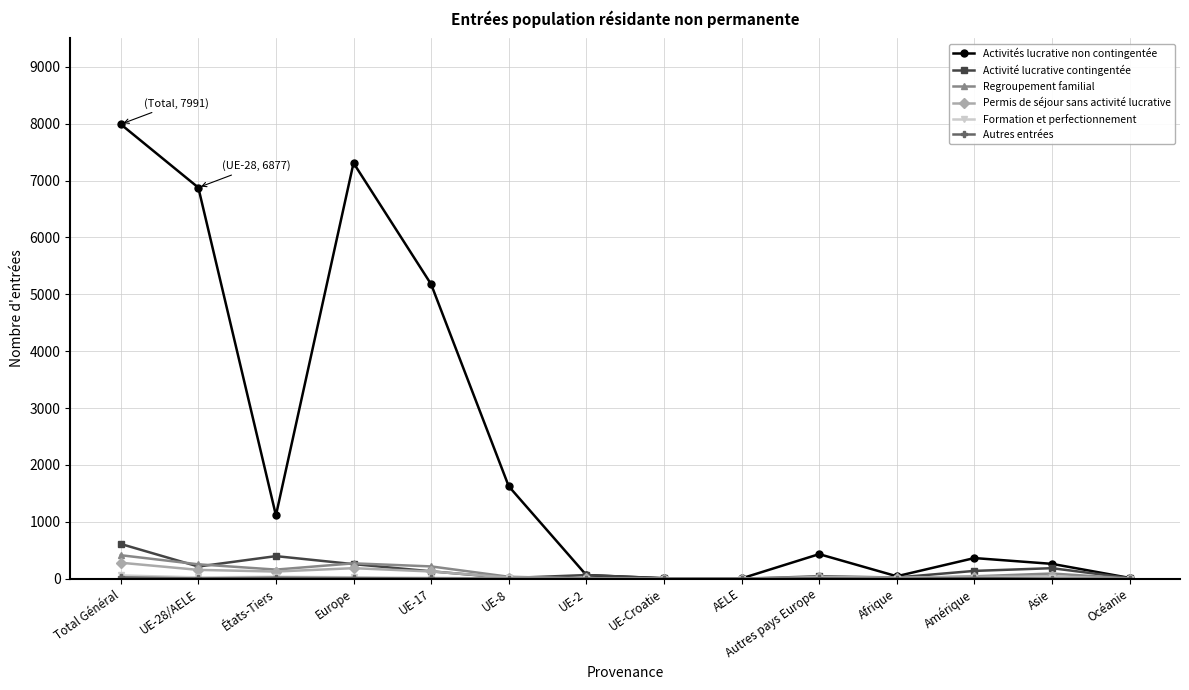

Which series has the largest range (max minus min)?

Activités lucrative non contingentée